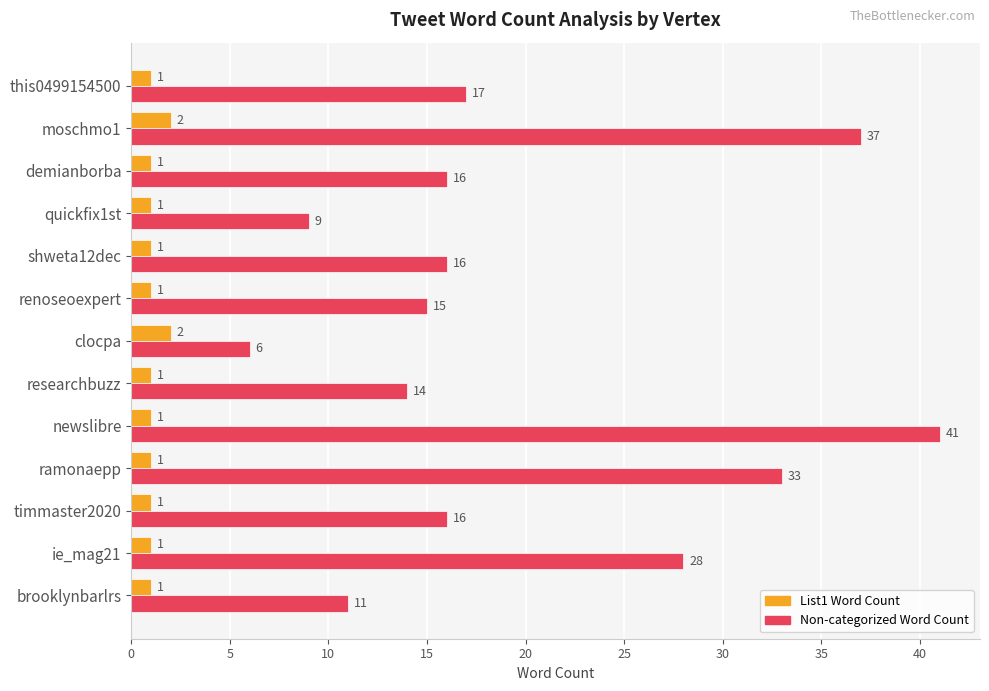

Which category has the lowest value in the Non-categorized Word Count series?

clocpa